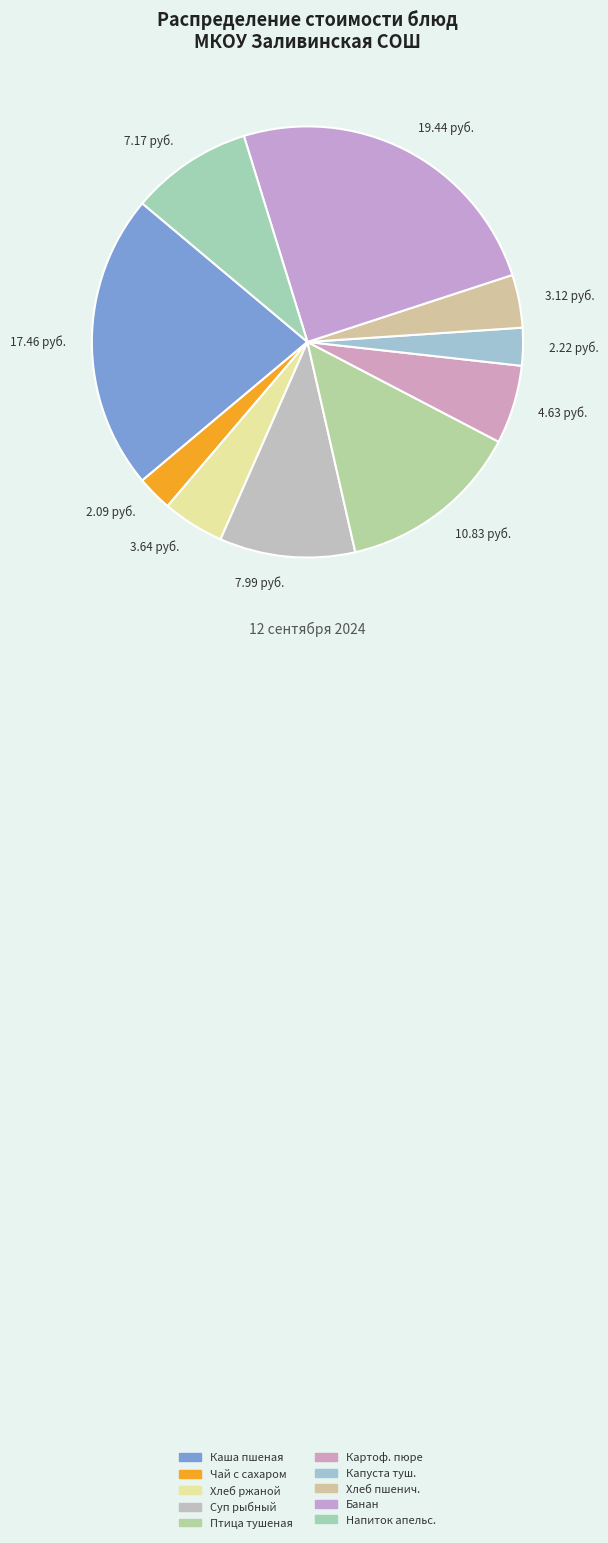

Is there a majority slice in this chart?

No